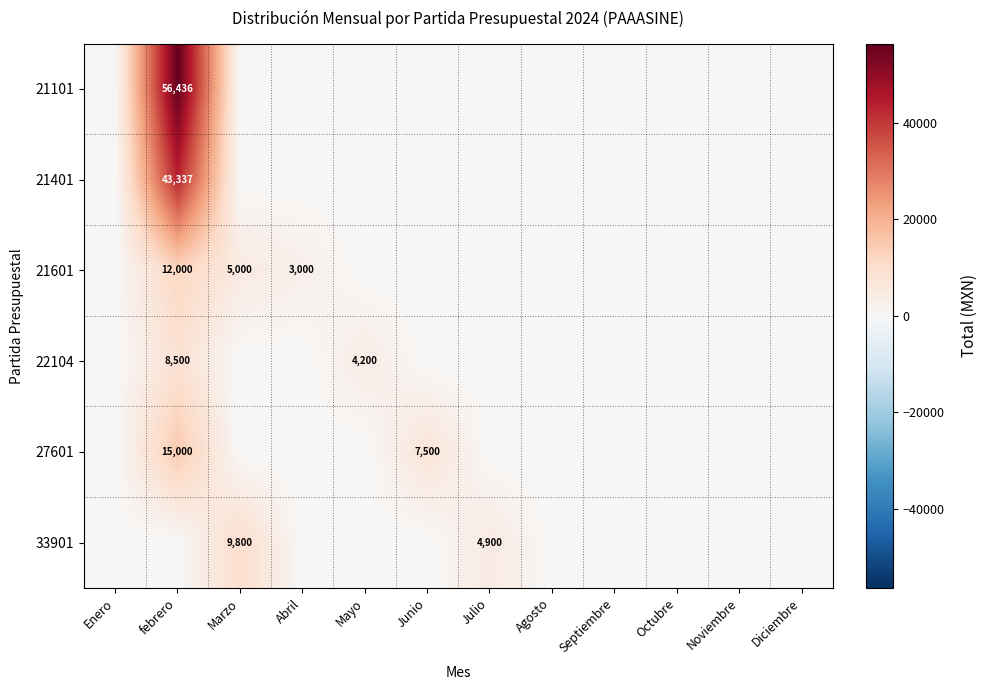

Count the number of data series in this chart.

6